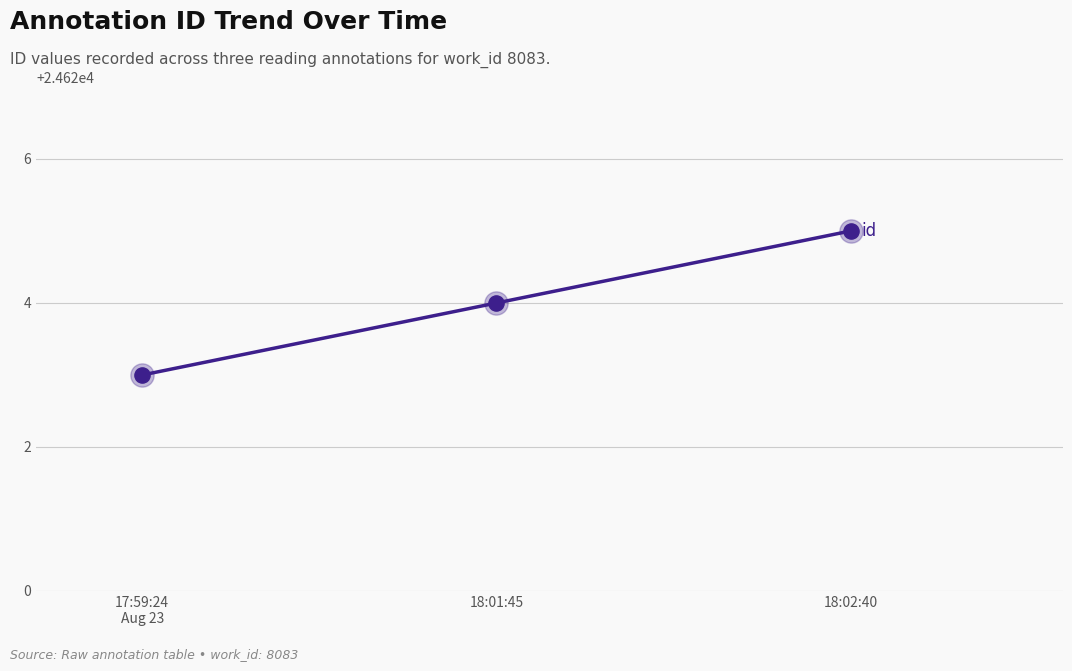

What is the ratio of the value at 17:59:24
Aug 23 to the value at 18:01:45?

1.0